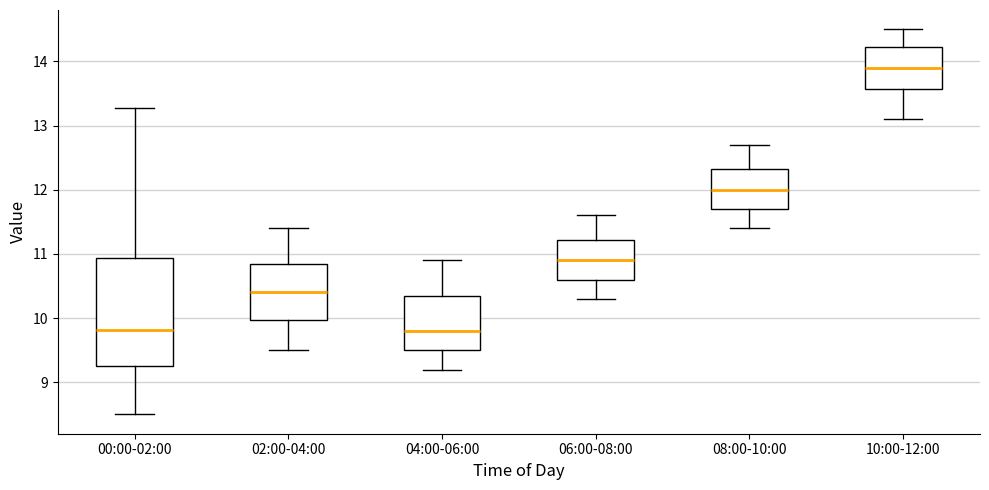

Which box's median line is the highest?

10:00-12:00